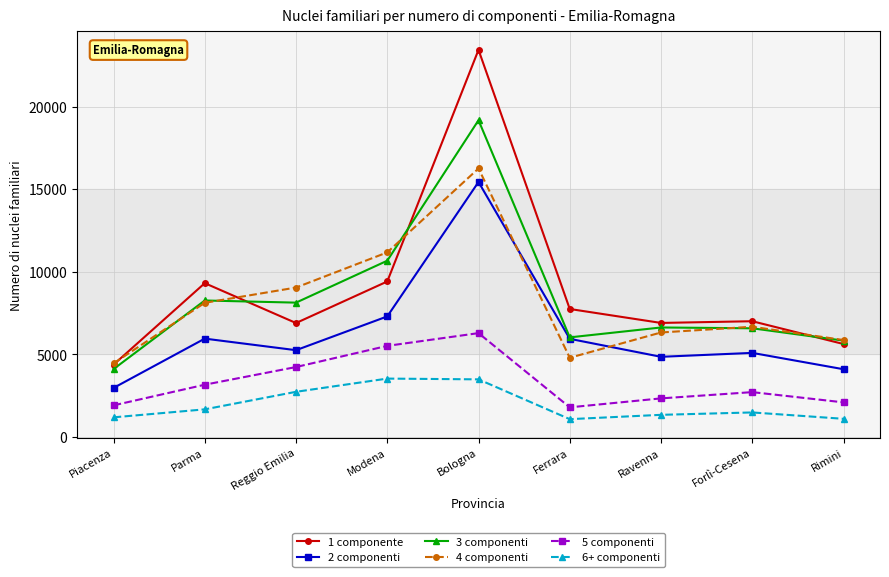

What is the minimum value shown in the chart?

1080